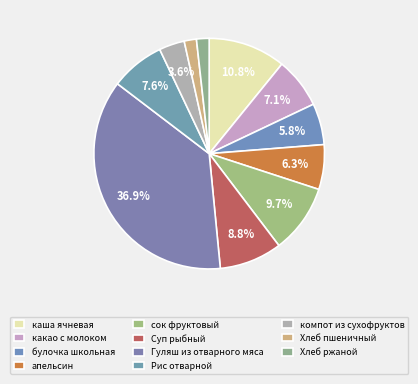

Which slice is the largest?

Гуляш из отварного мяса